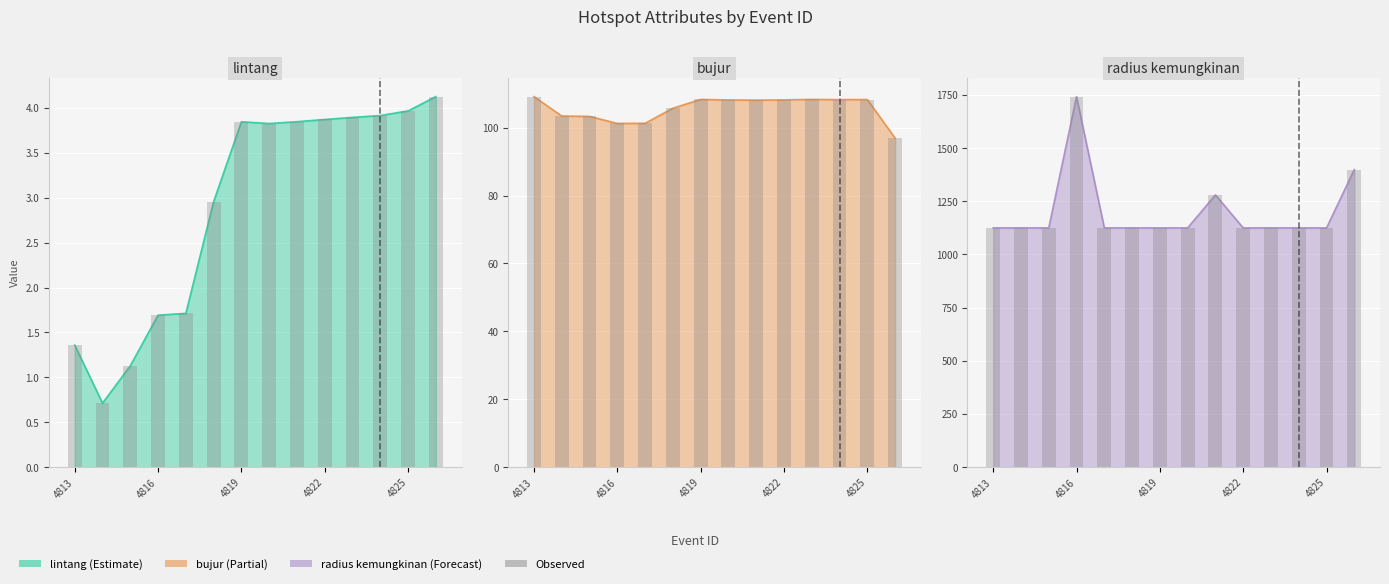

What is the total value across all series at 3364820?

1237.0